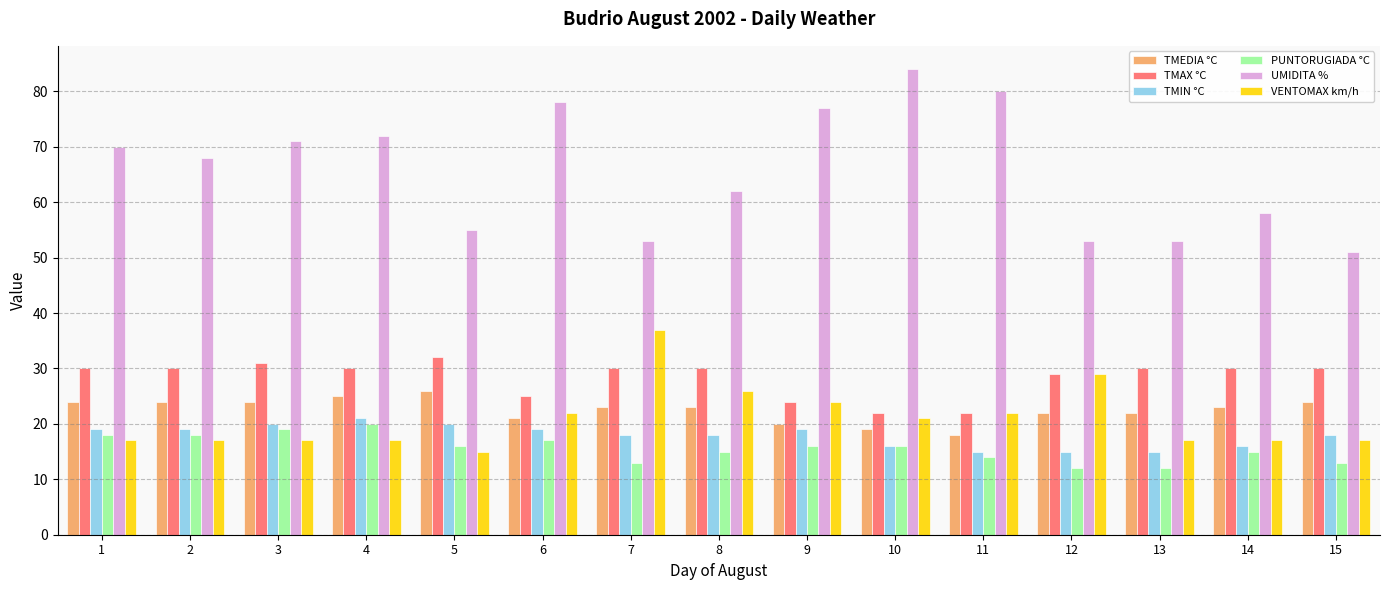

At how many categories does at least one series exceed 16?

15